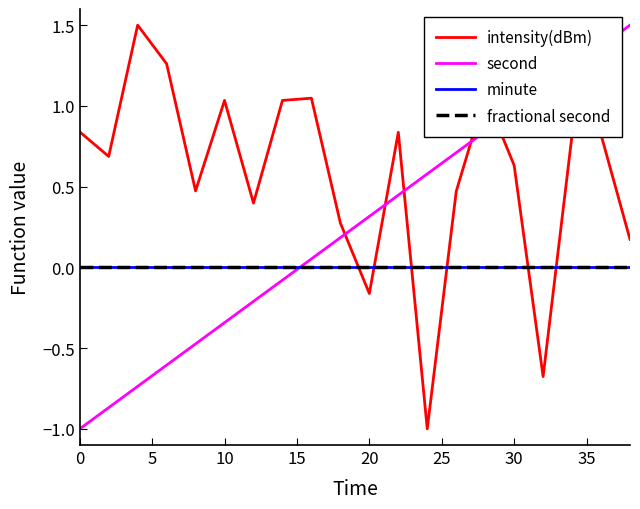

Does the chart have visible grid lines?

No